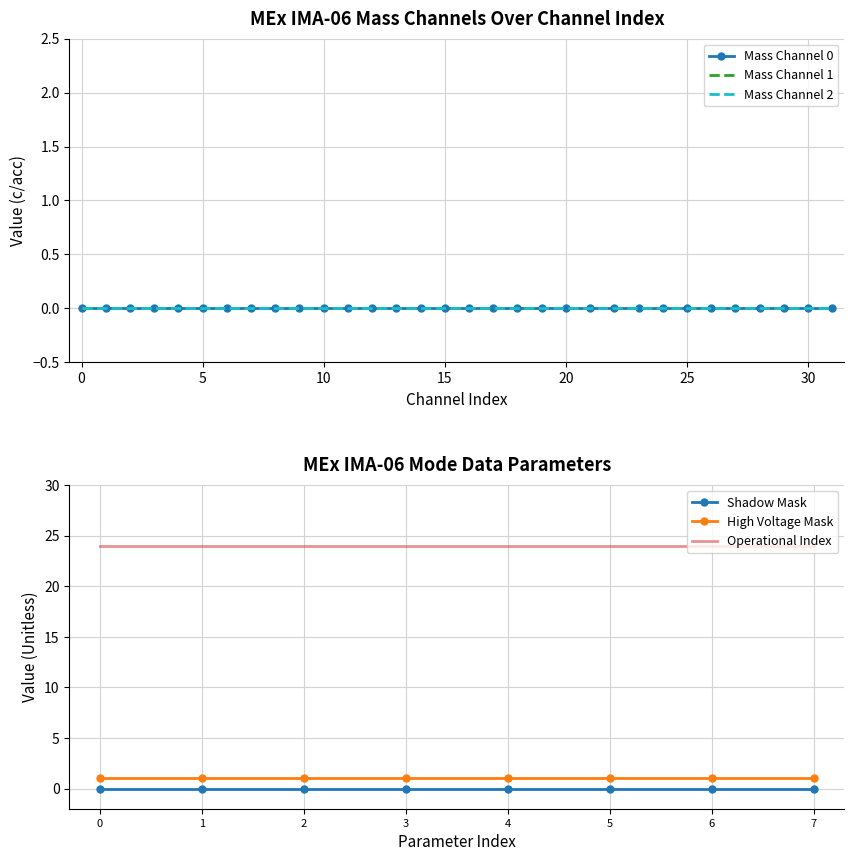

Is the value of High Voltage Mask at 4 greater than the value of Shadow Mask at 3?

Yes